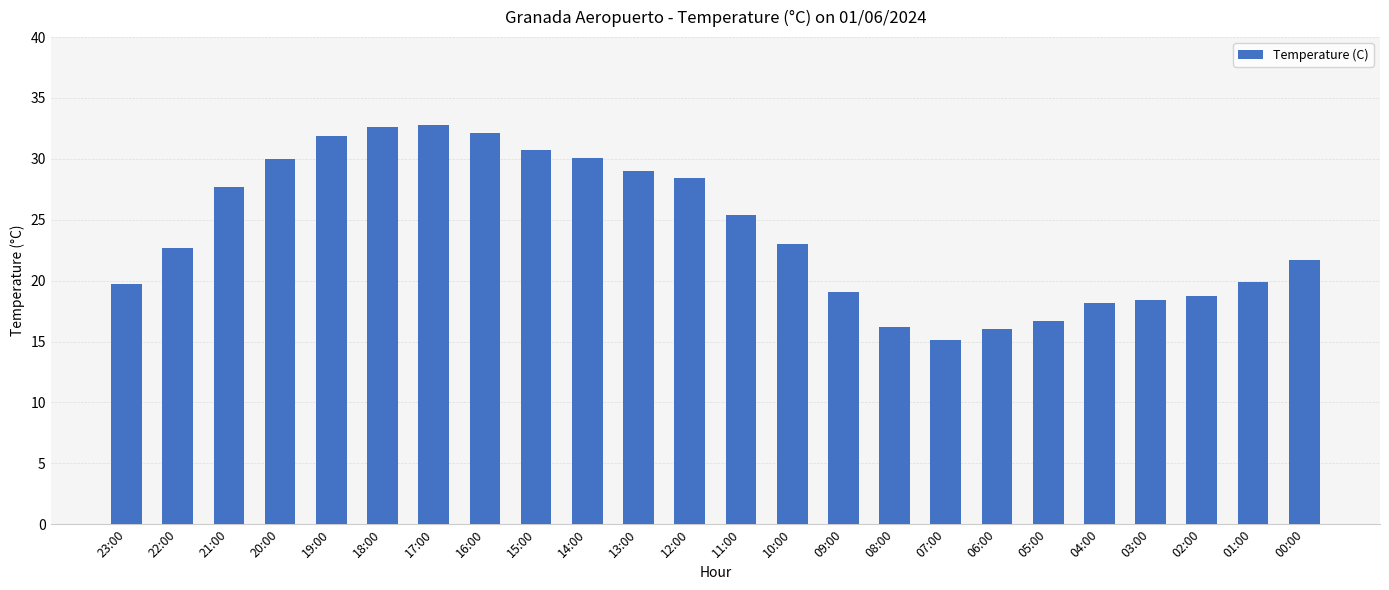

What is the difference between the maximum and second lowest values?

16.8